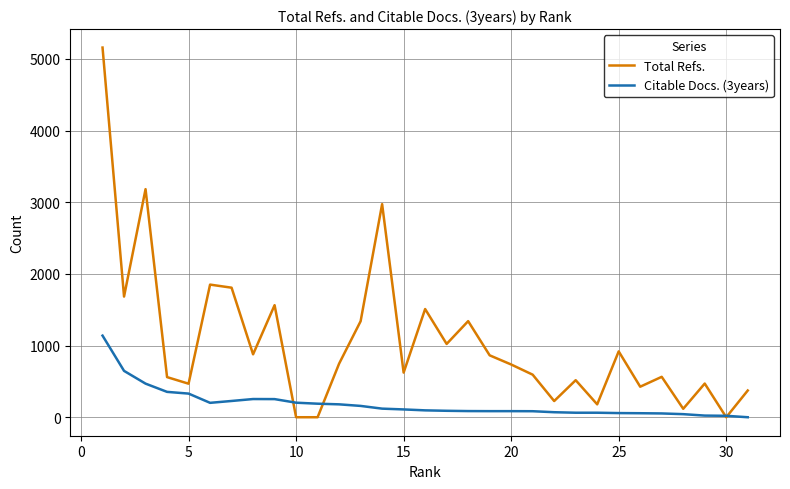

Which series has the largest range (max minus min)?

Total Refs.